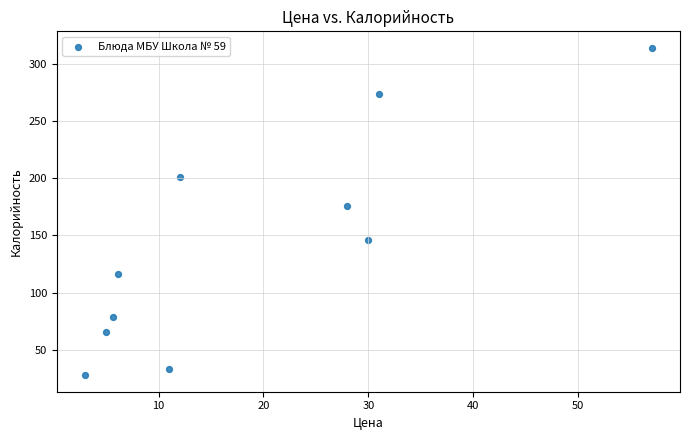

What Y value in the scatter plot is closest to 170?

175.7